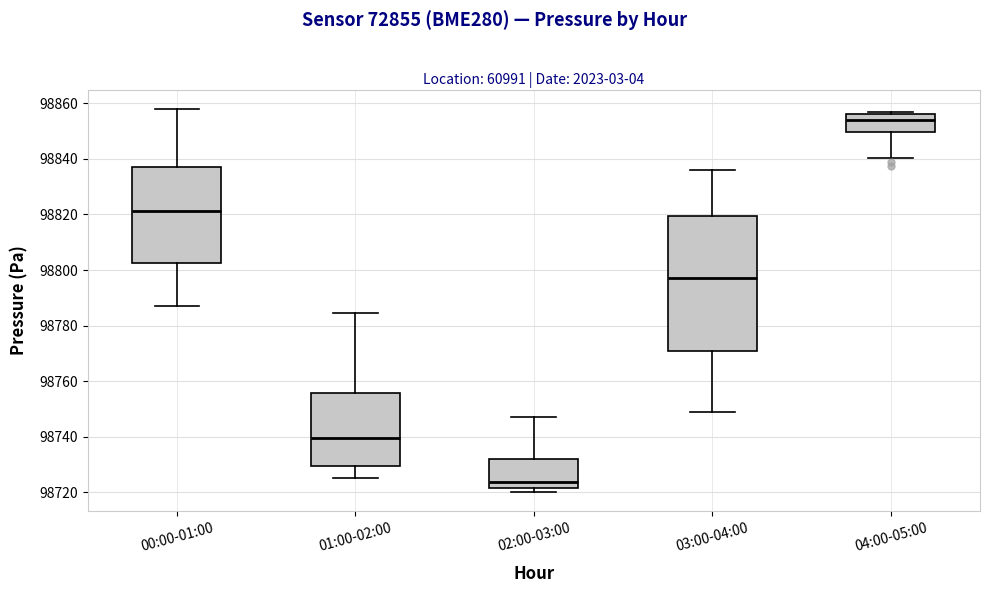

Which box is the tallest, from its lower edge to its upper edge?

03:00-04:00